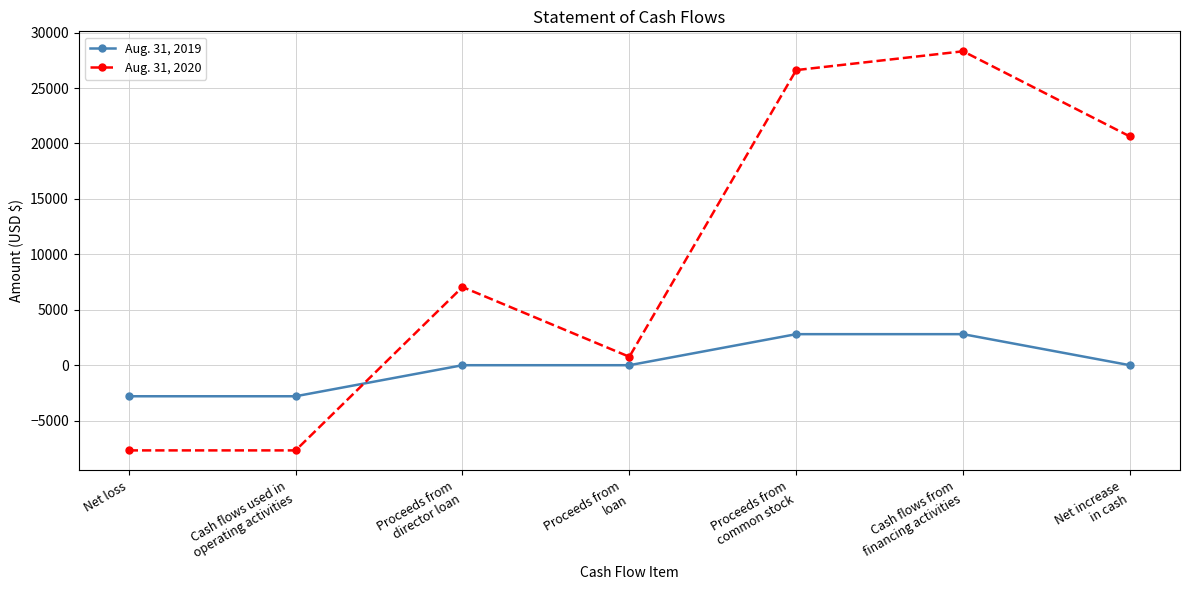

True or false: Aug. 31, 2019 has more than 2 points higher than both neighbors.

False